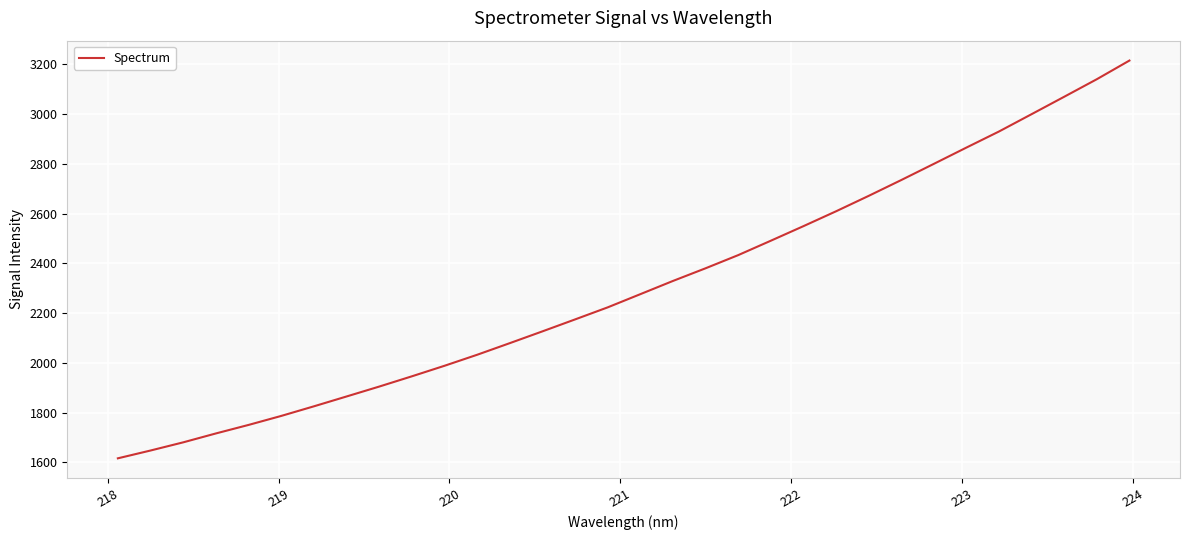

What is the minimum value shown in the chart?

1616.3